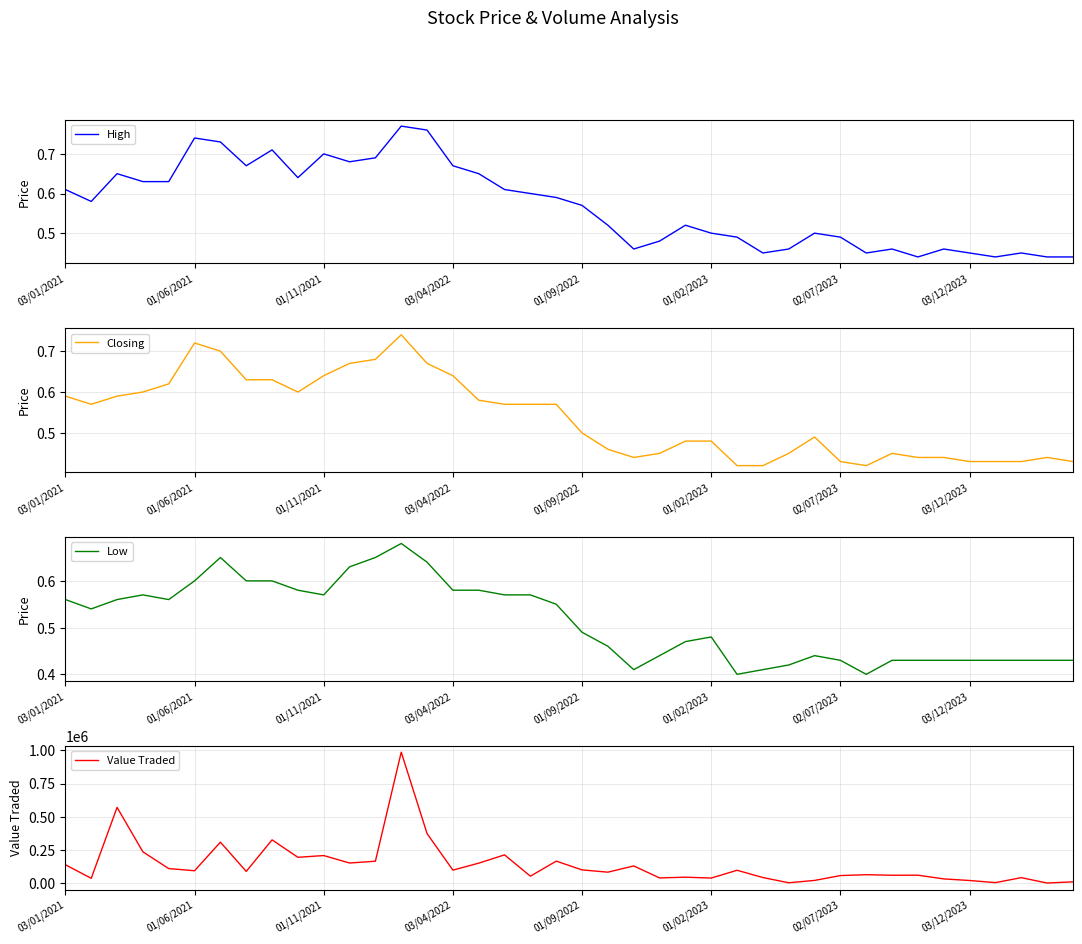

True or false: Closing has a value of 0.4 at 33.

True